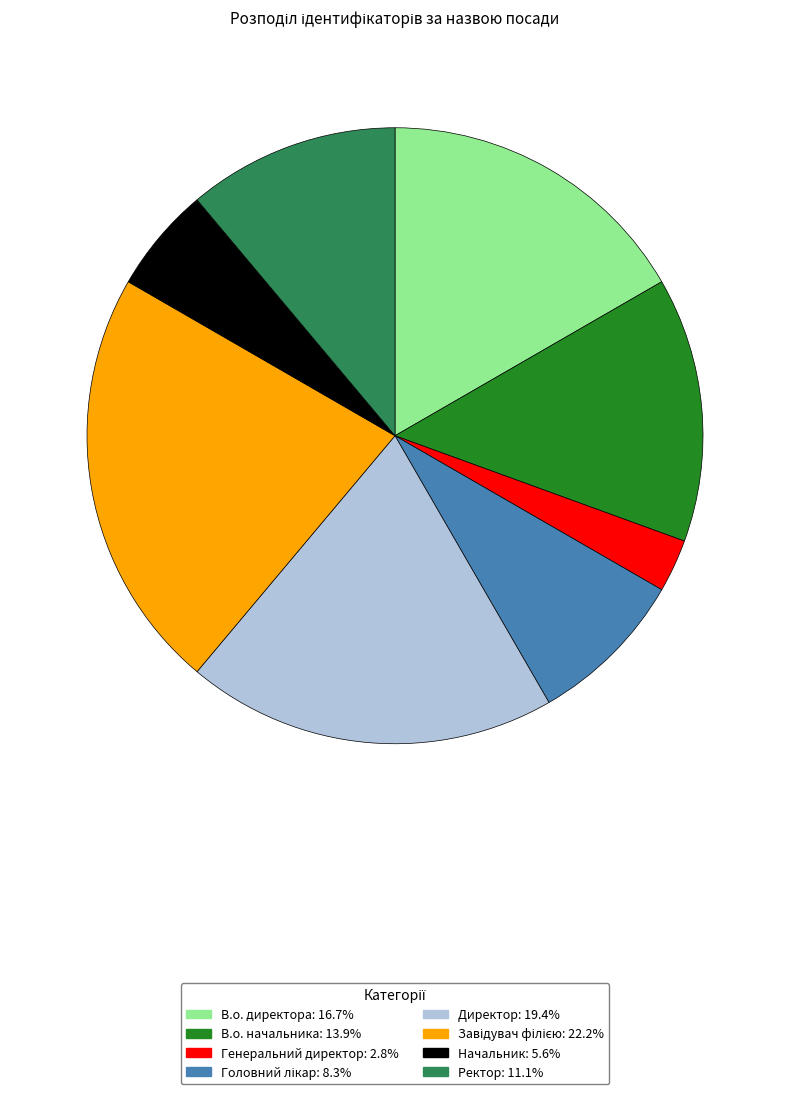

Does any single category account for the majority?

No